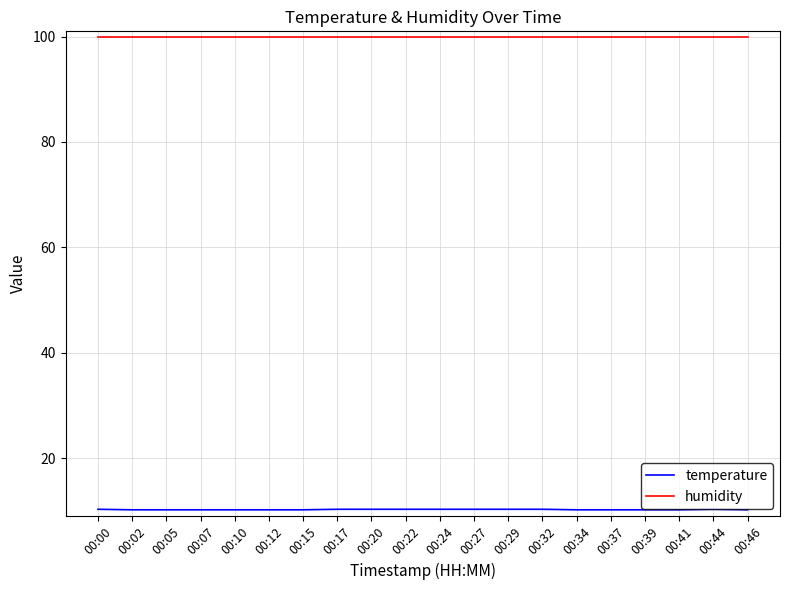

Which series has the largest range (max minus min)?

temperature